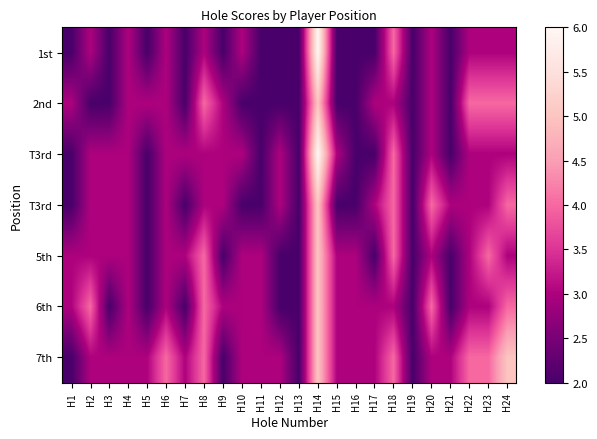

At how many categories does at least one series exceed 4?

2